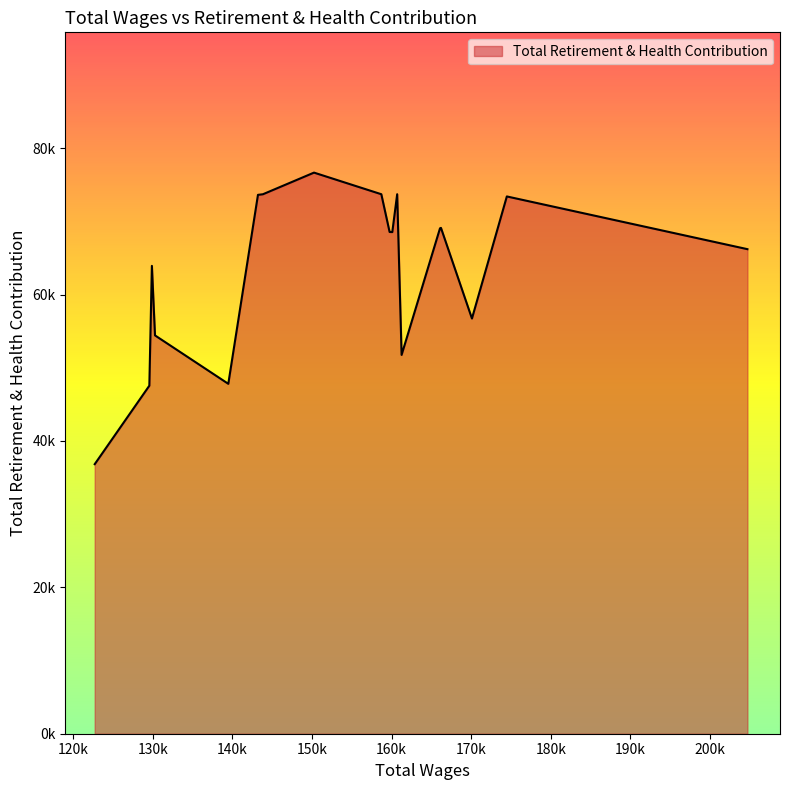

How many points are higher than both their immediate neighbors (excluding endpoints)?

5